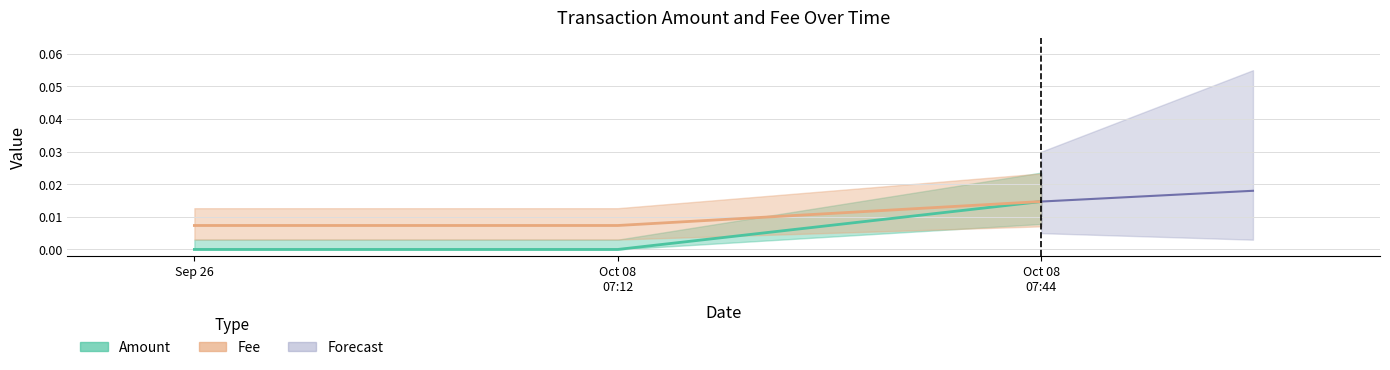

True or false: Amount has a value of 0.0 at Oct 08 07:12.

False